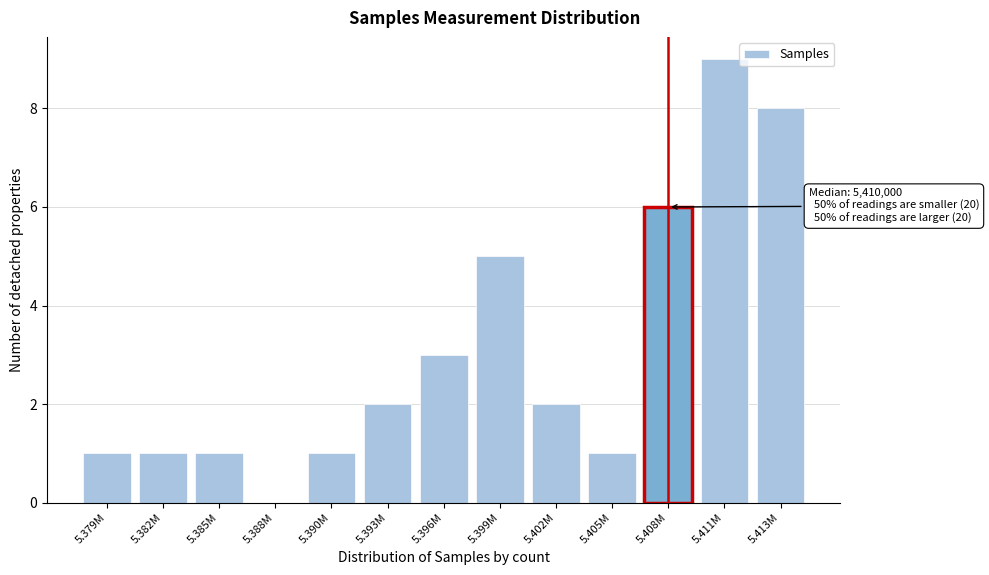

Reading left to right, what are all the values shown in this chart?

5.379M=1	5.382M=1	5.385M=1	5.388M=0	5.390M=1	5.393M=2	5.396M=3	5.399M=5	5.402M=2	5.405M=1	5.408M=6	5.411M=9	5.413M=8